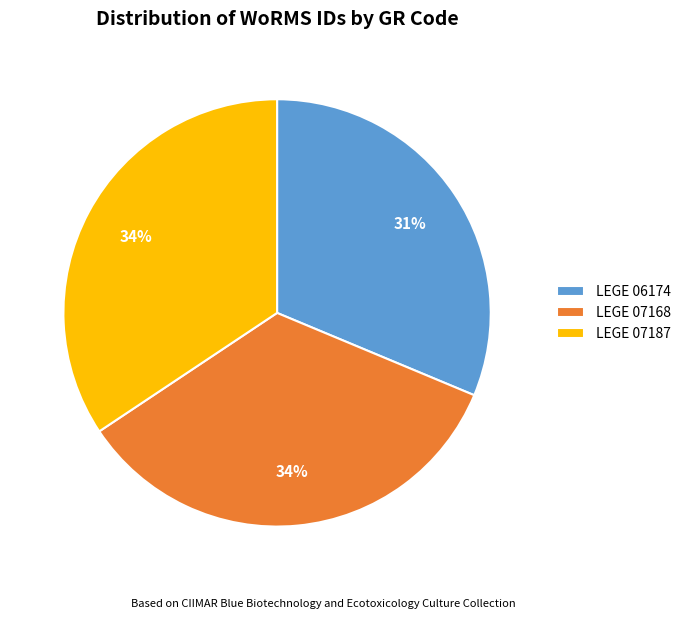

Is the sum of LEGE 07187 and LEGE 06174 greater than half?

Yes